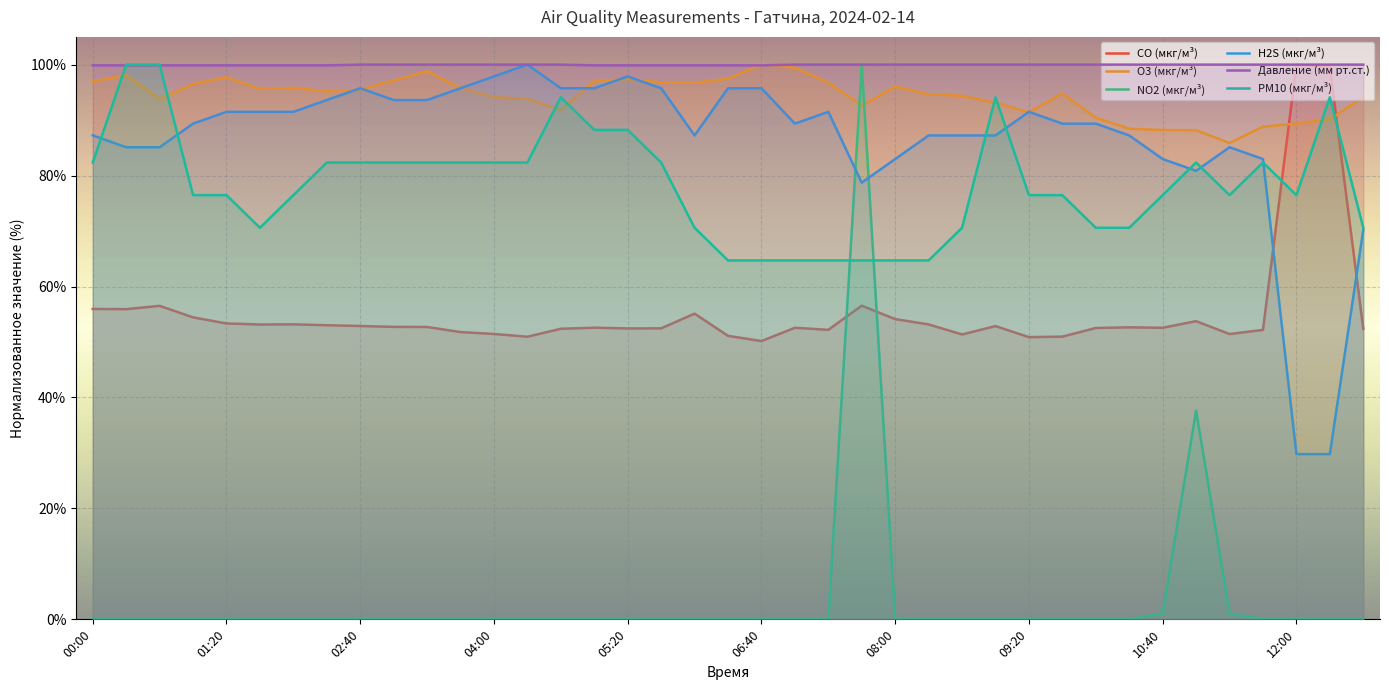

Where is the first local minimum for H2S (мкг/м³)?

06:00